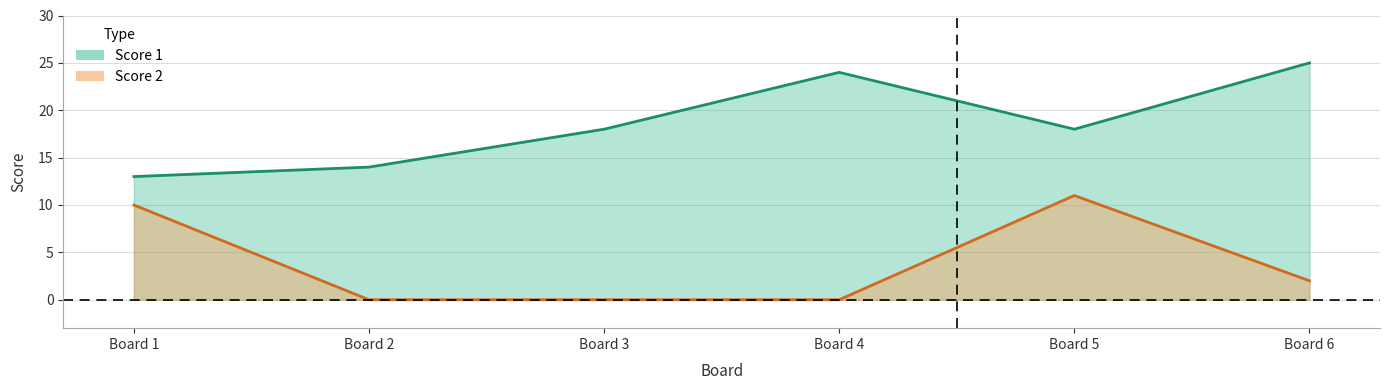

Does the chart have visible grid lines?

Yes